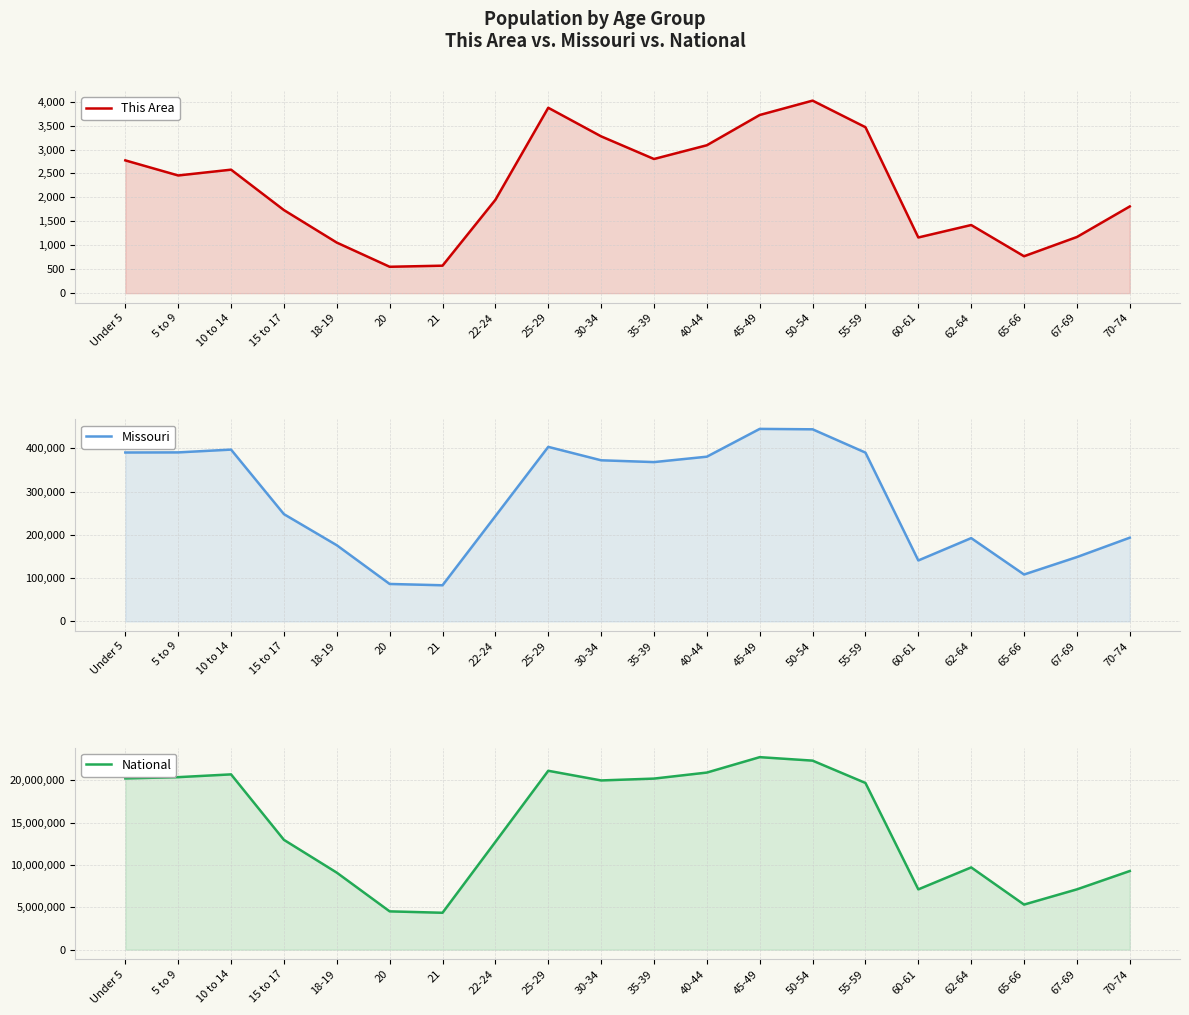

What is the value of the This Area point at the 11th from the left?

2802